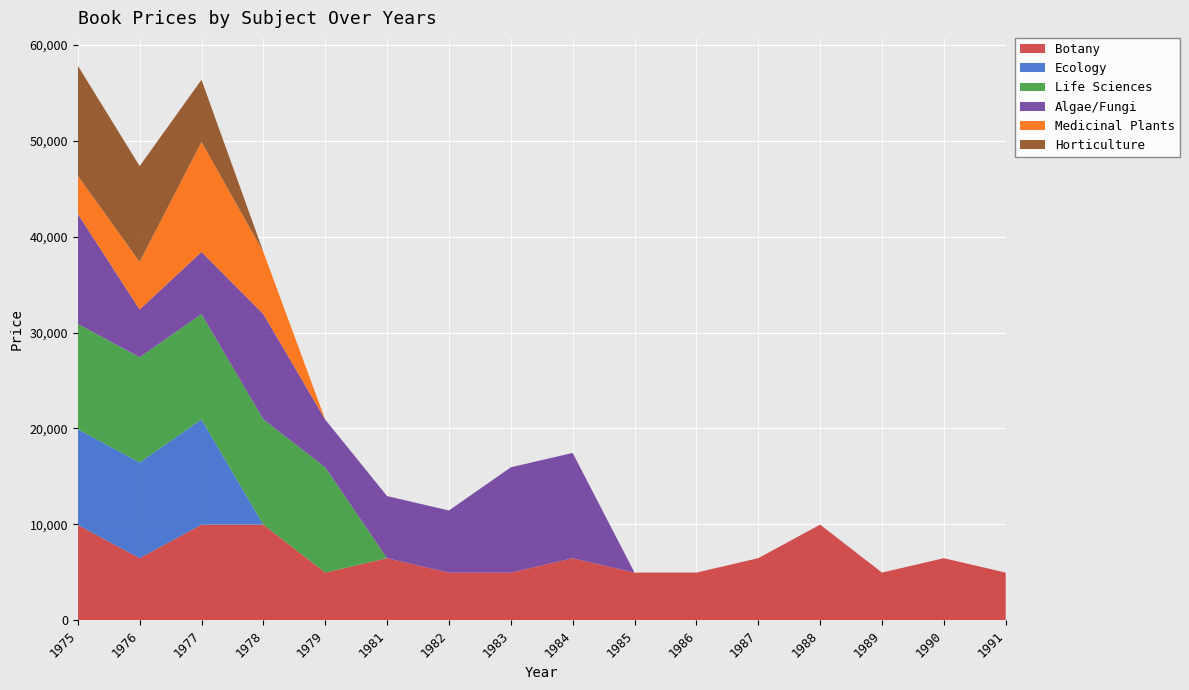

Reading left to right, extract all data points from this chart.

Botany: 9950	6475	9975	9975	4975	6475	4975	4975	6475	4975	4975	6475	9975	4975	6475	4975
Ecology: 9975	9975	10975	0	0	0	0	0	0	0	0	0	0	0	0	0
Life Sciences: 10975	10975	10975	10975	10975	0	0	0	0	0	0	0	0	0	0	0
Algae/Fungi: 11475	4975	6475	10975	4975	6475	6475	10975	10975	0	0	0	0	0	0	0
Medicinal Plants: 3975	4975	11475	6475	0	0	0	0	0	0	0	0	0	0	0	0
Horticulture: 11475	9975	6475	0	0	0	0	0	0	0	0	0	0	0	0	0